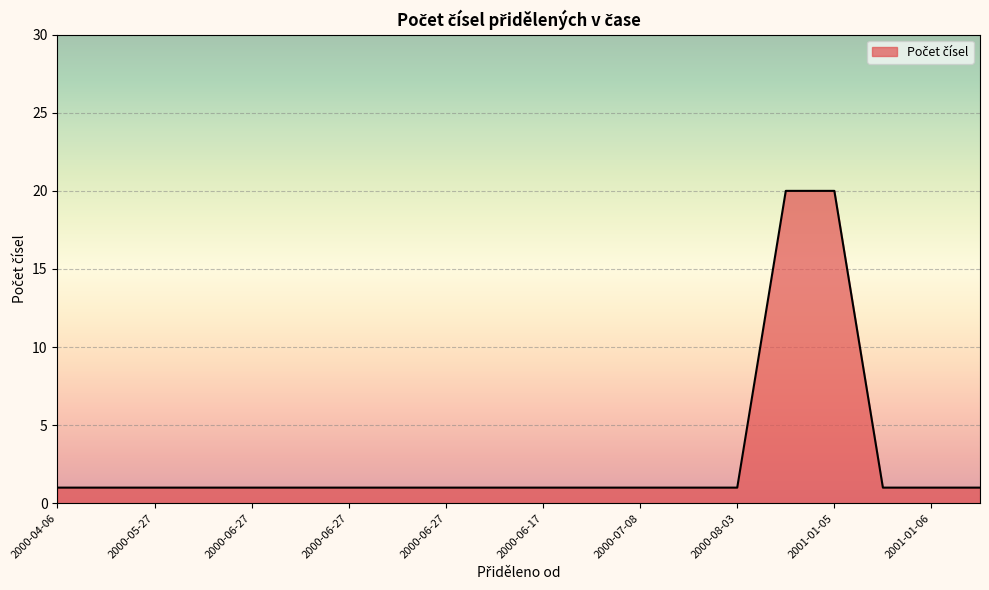

What is the difference between the maximum and minimum values?

19